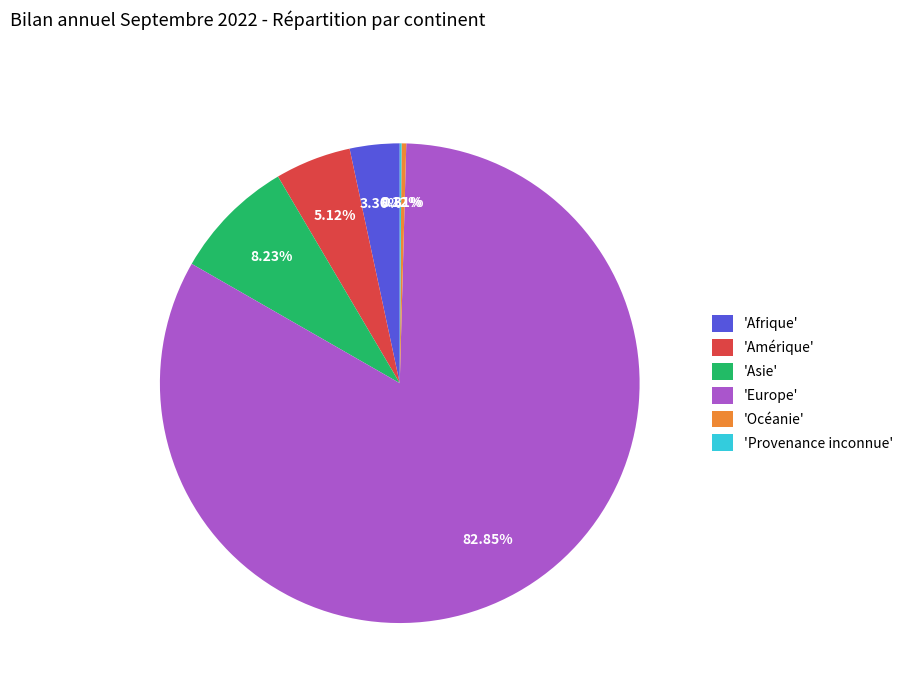

Combined, do 'Afrique' and 'Océanie' account for over 50%?

No